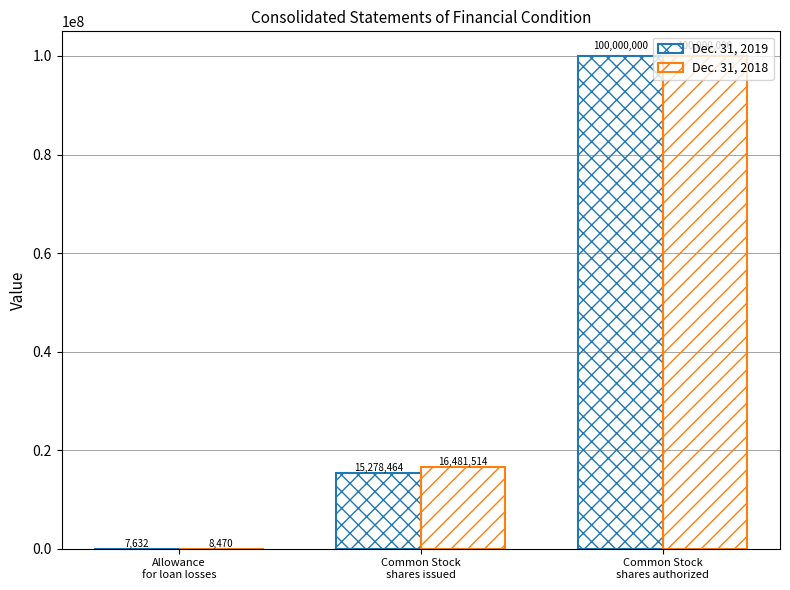

What is the maximum value for Dec. 31, 2019?

100000000